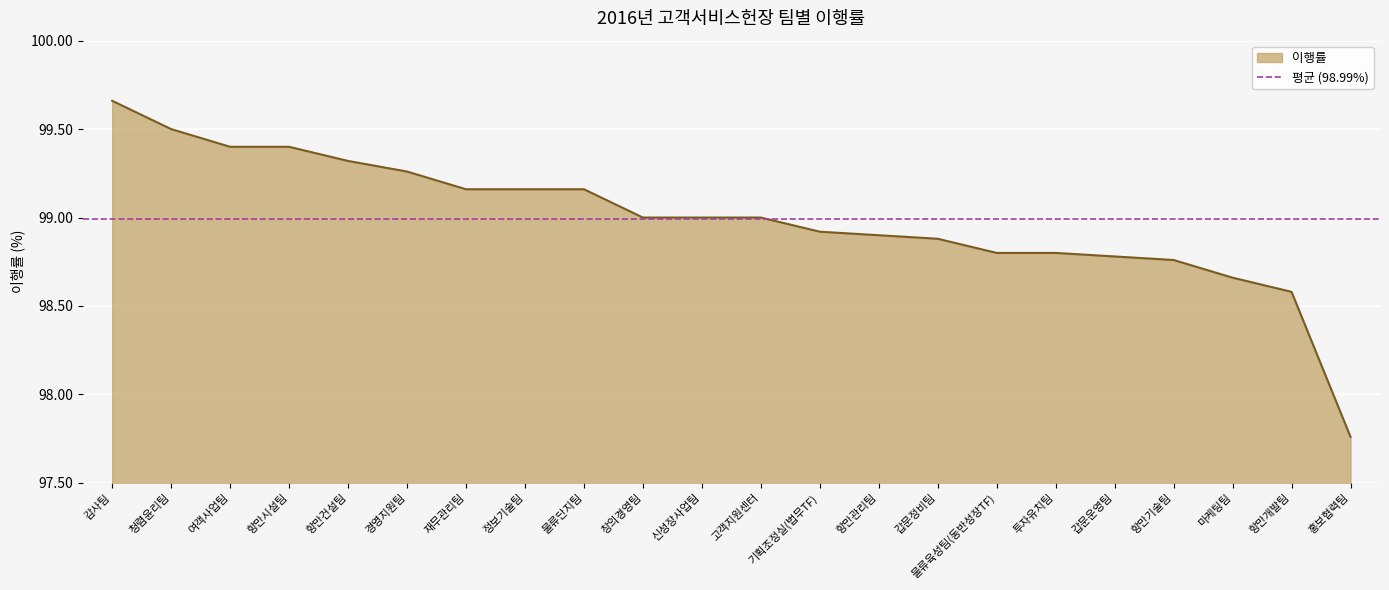

Which has a higher value, 항만관리팀 or 갑문운영팀?

항만관리팀